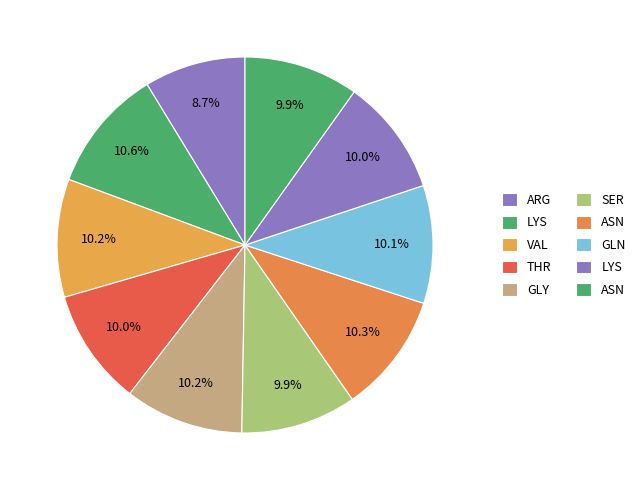

How many slices are in this pie chart?

10